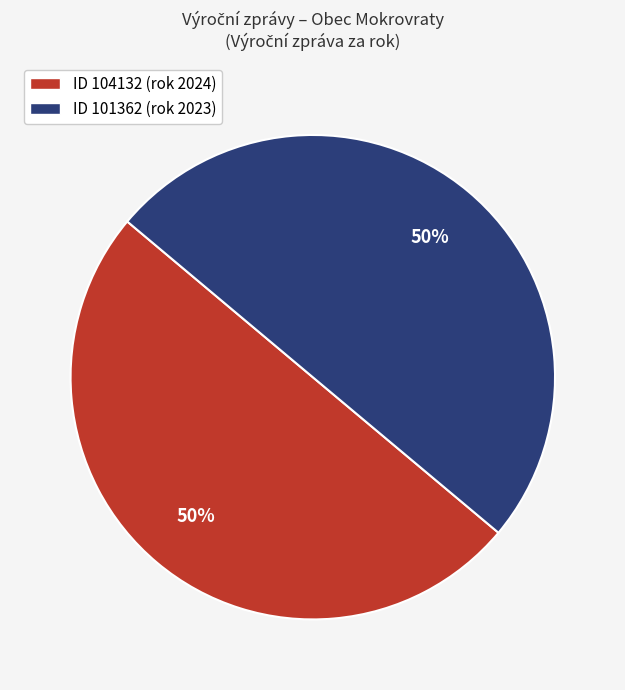

To the nearest percent, what is the average slice percentage?

50%